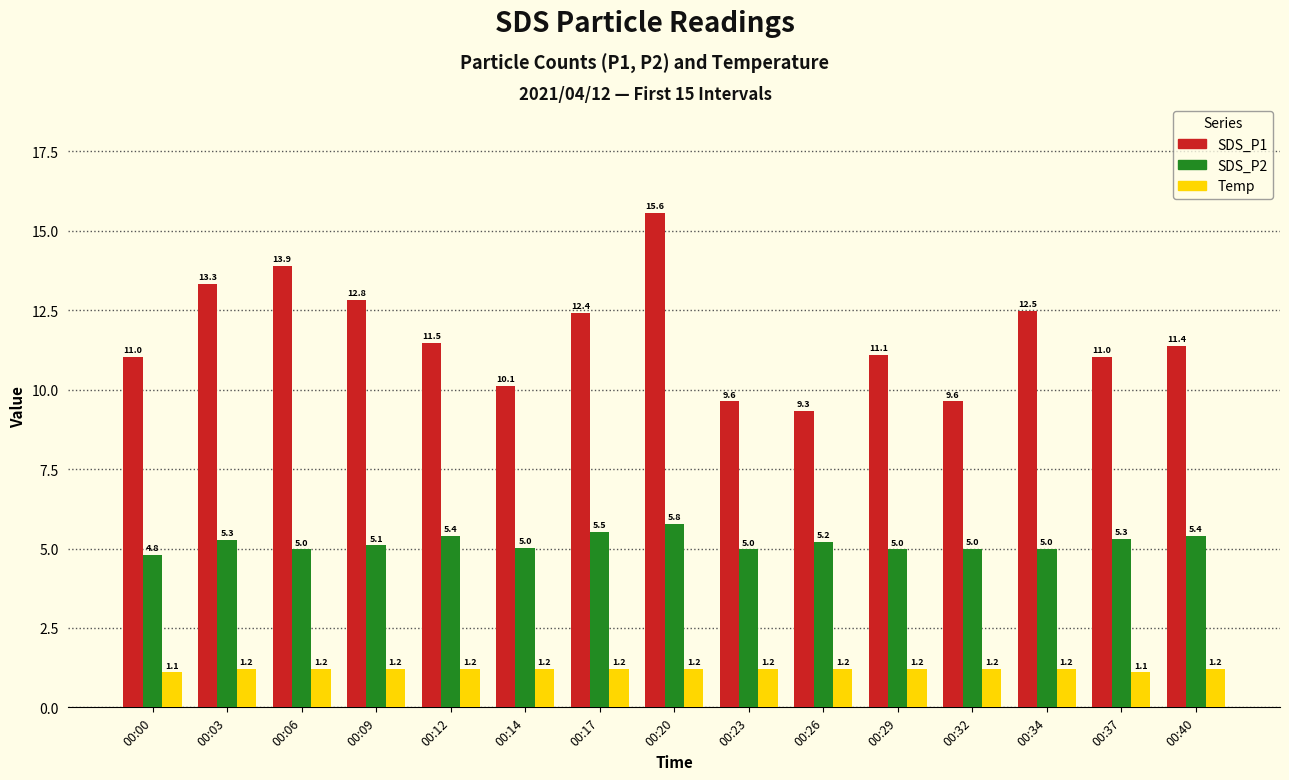

At which category does the chart reach its peak across all series?

00:20